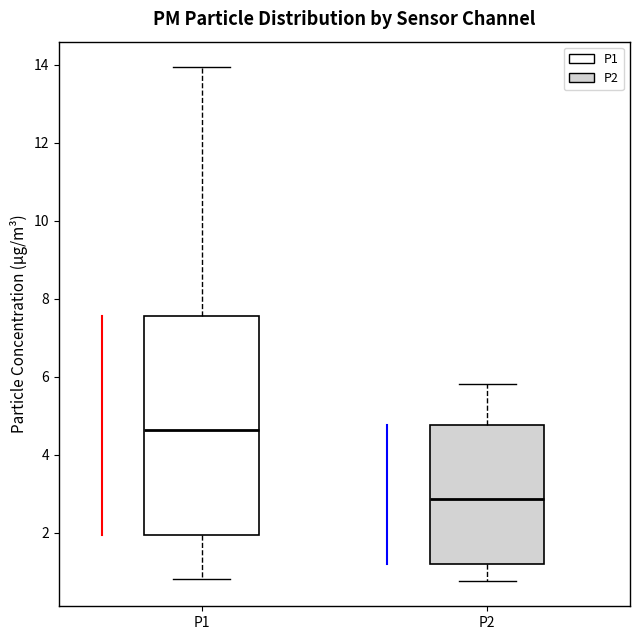

Reading left to right, transcribe this box plot: for each box, give where its median line is, the range the box spans, and where its two whiskers end, as read against the y-axis. The values are not printed on the chart, so give them approximately, as read against the axis.

P1: median 4.6, box 2.0 to 7.6, whiskers 0.8 to 14.0
P2: median 2.8, box 1.2 to 4.8, whiskers 0.8 to 5.8